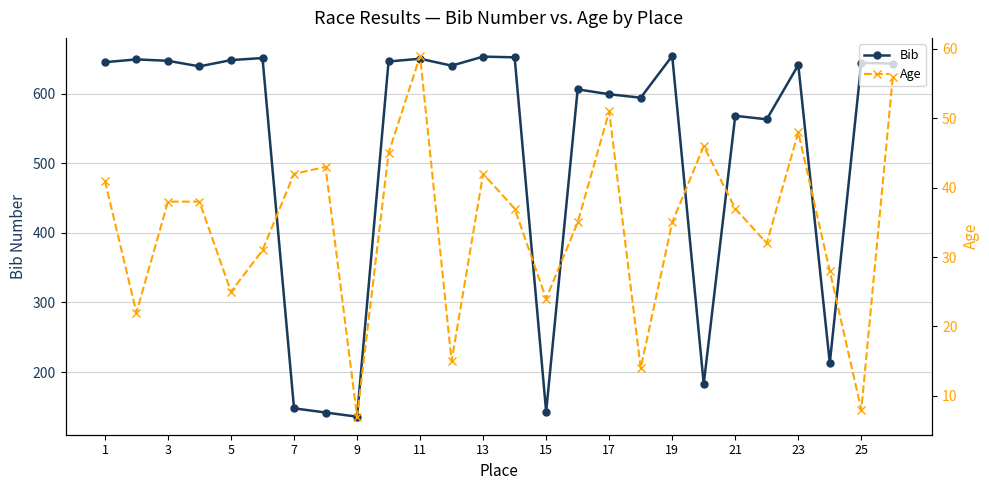

What is the lowest value of the Bib series?

136